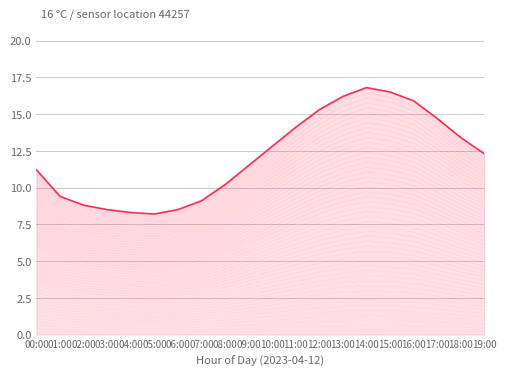

What is the average value?

12.1